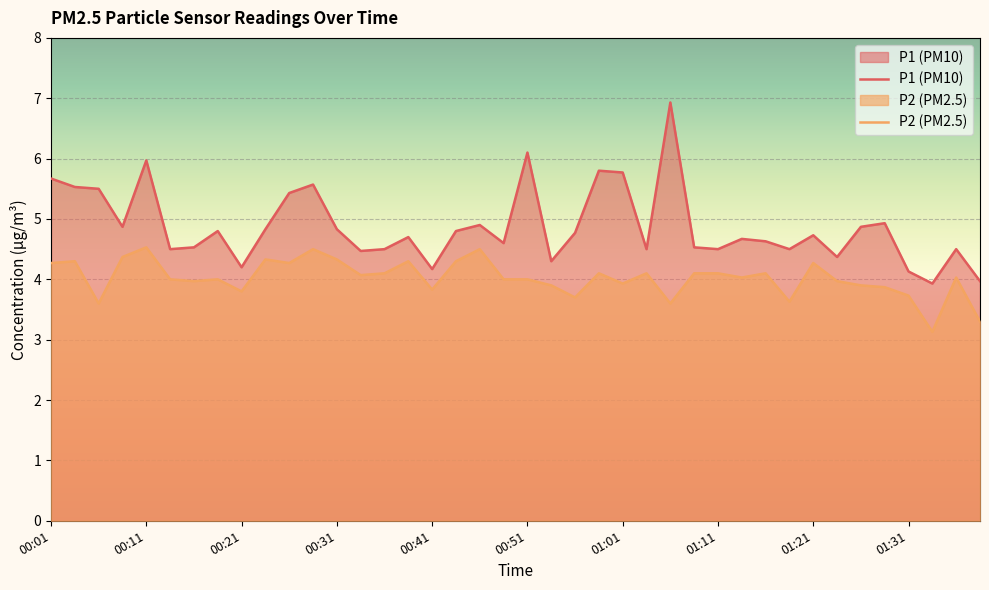

Where is the first local maximum for P2?

00:04